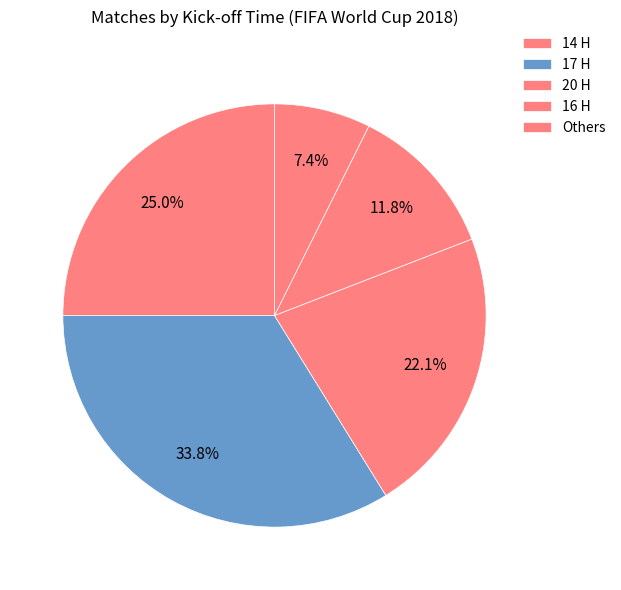

Does any single category account for the majority?

No